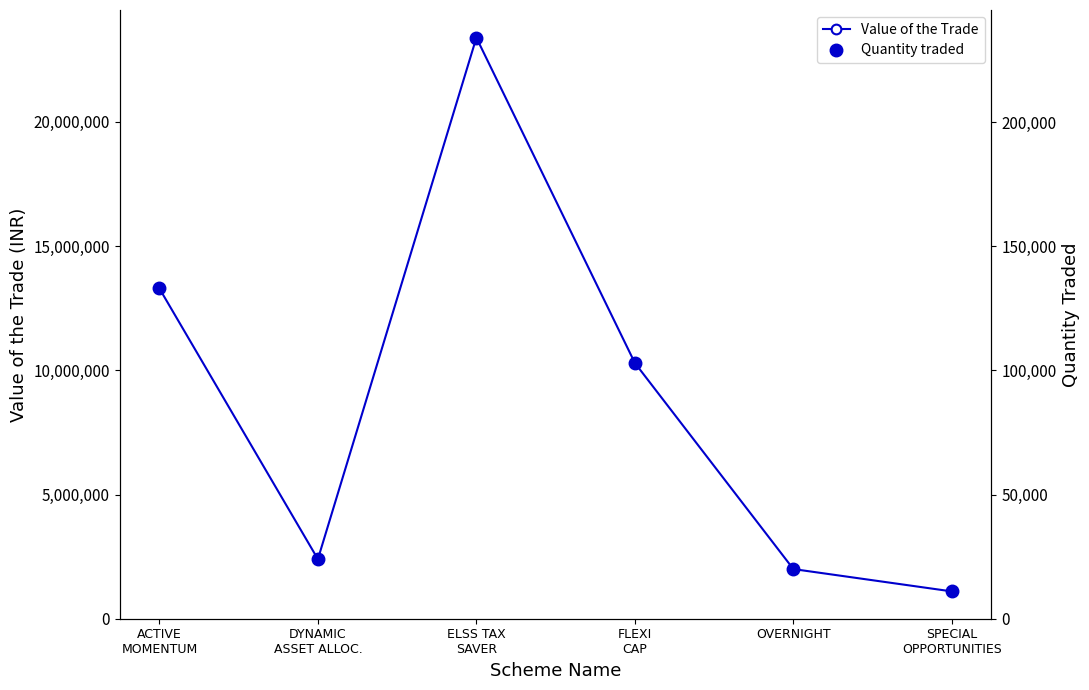

What is the value of the Quantity traded point at the 1st from the left?

133000.0